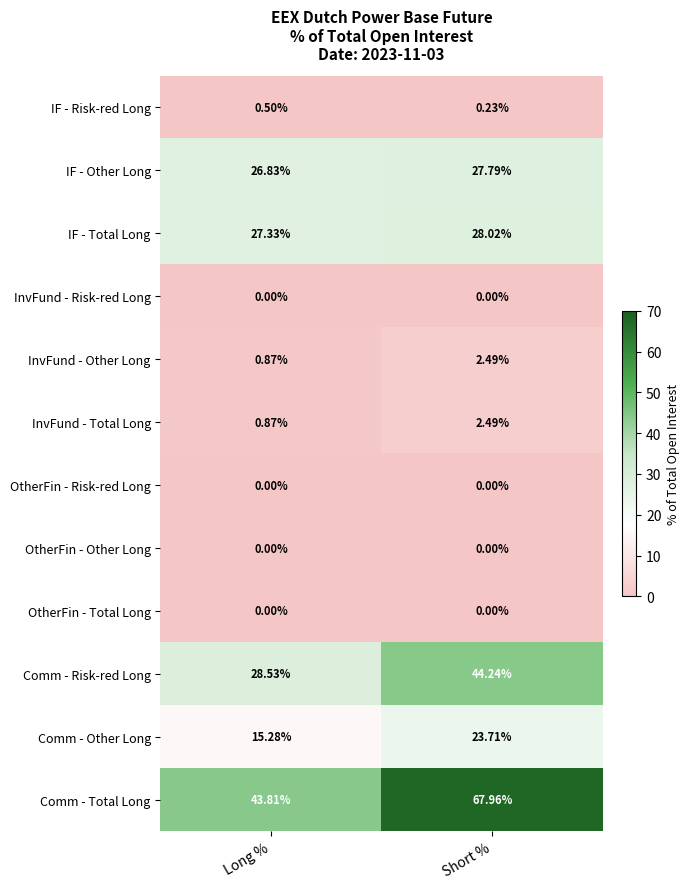

Which category has the highest value in the Comm - Other Long series?

Short %